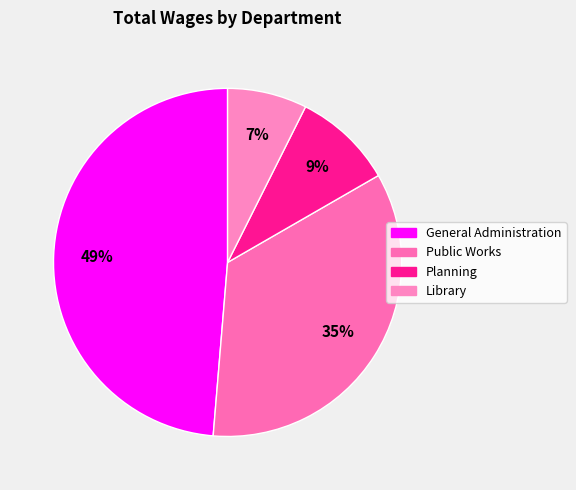

What percentage is NOT represented by General Administration?

51.3%